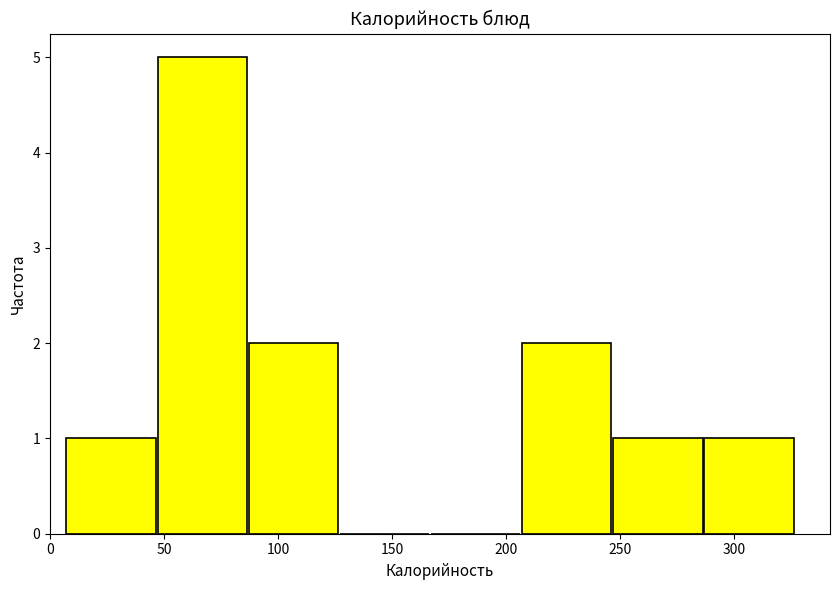

Reading left to right, transcribe this chart: for each bar, give the range it covers on the x-axis and its height. Neither the bar edges nor the heights are printed on the chart, so give them approximately, as read against the axes.

5 to 45: 1
45 to 85: 5
85 to 125: 2
125 to 165: 0
165 to 205: 0
205 to 245: 2
245 to 285: 1
285 to 325: 1